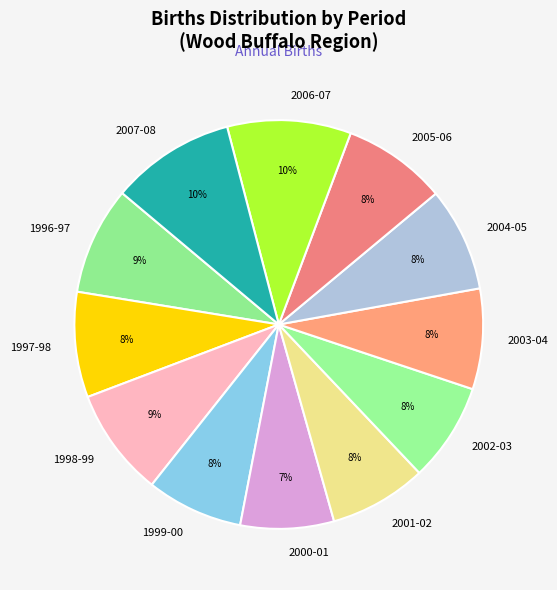

How many slices are in this pie chart?

12